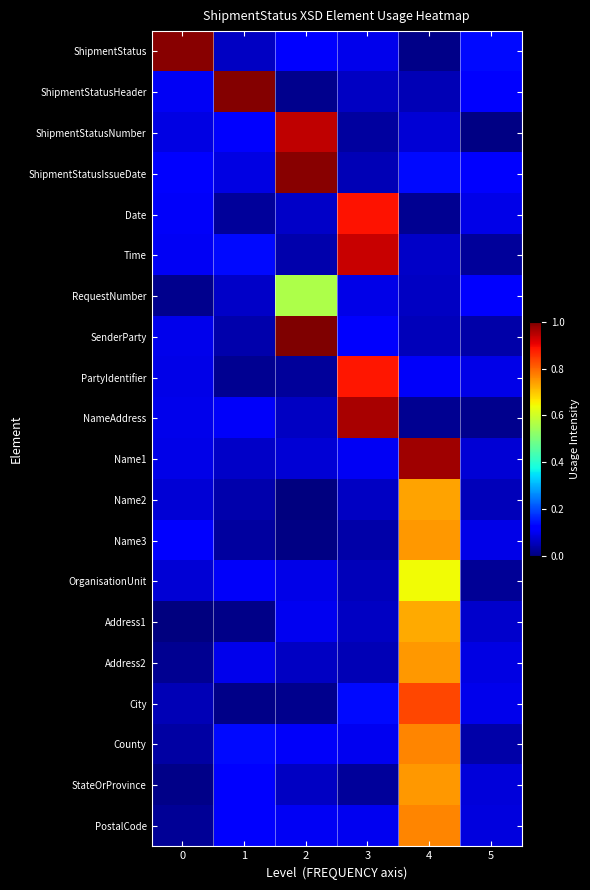

List the series in order of their peak value, lowest first.

RequestNumber, OrganisationUnit, Address1, Name2, Name3, Address2, StateOrProvince, PostalCode, County, City, PartyIdentifier, Date, Time, ShipmentStatusNumber, NameAddress, Name1, ShipmentStatusIssueDate, ShipmentStatus, ShipmentStatusHeader, SenderParty